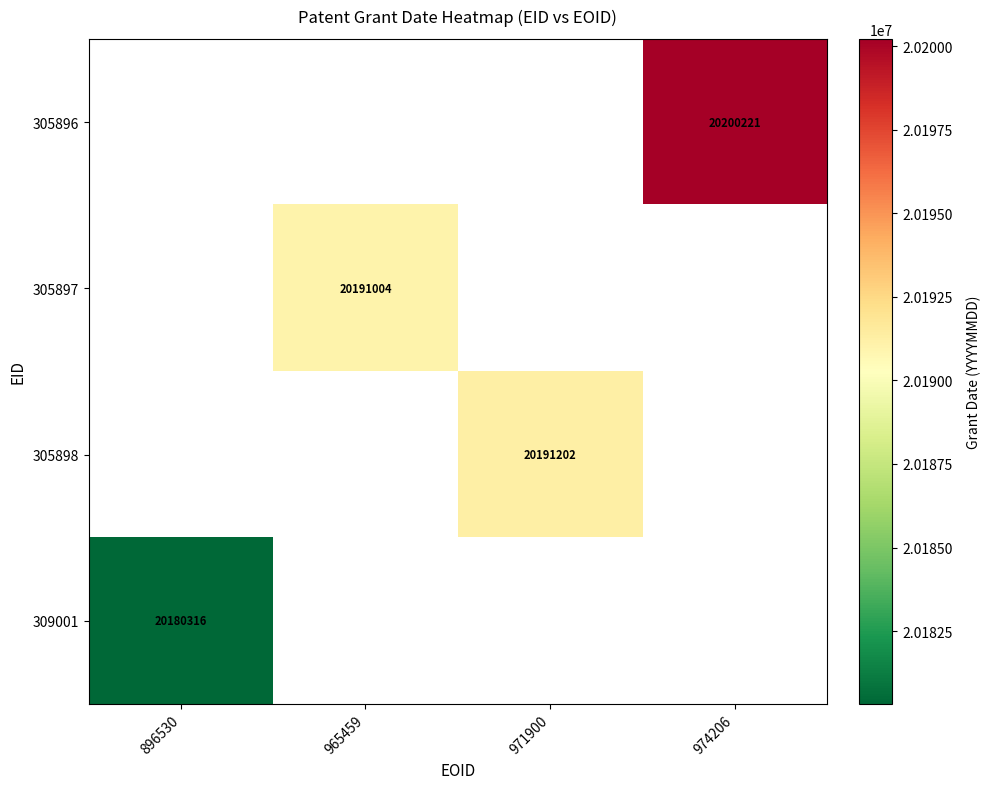

True or false: 305897 has a value of 4782126 at 965459.

False